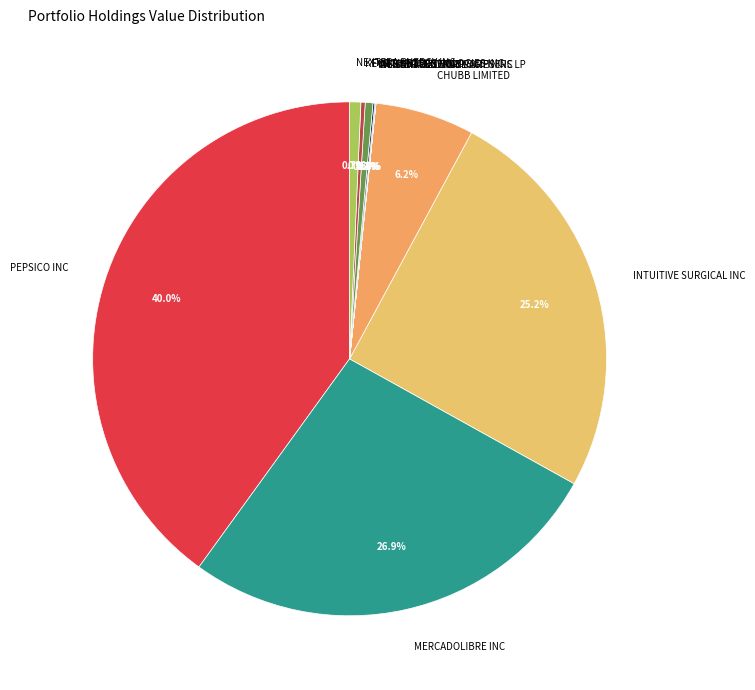

Combined, what portion of the pie is FORTINET INC and NEXTERA ENERGY INC?

1.2%